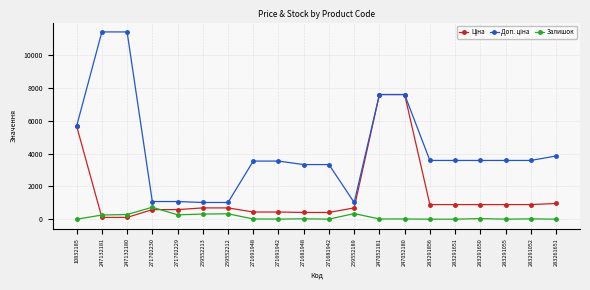

What is the difference between the maximum and minimum values in the Залишок series?

732.0